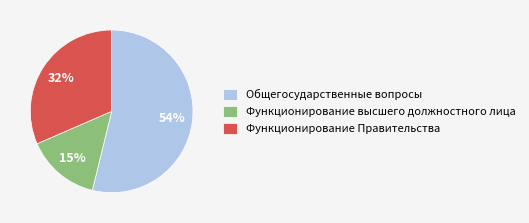

Count the number of slices in the pie.

3